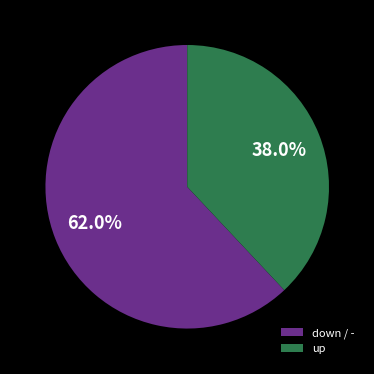

Approximately how many times larger is the value at up compared to down / -?

0.6